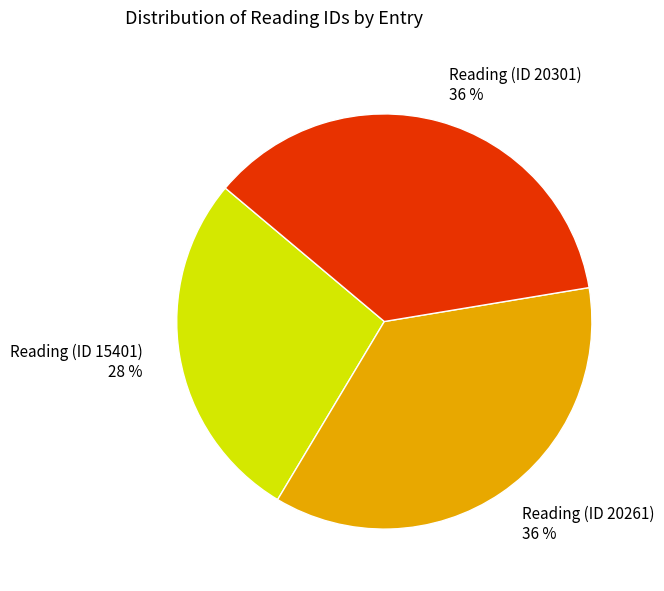

Combined, do Reading (ID 15401) 28 % and Reading (ID 20301) 36 % account for over 50%?

Yes